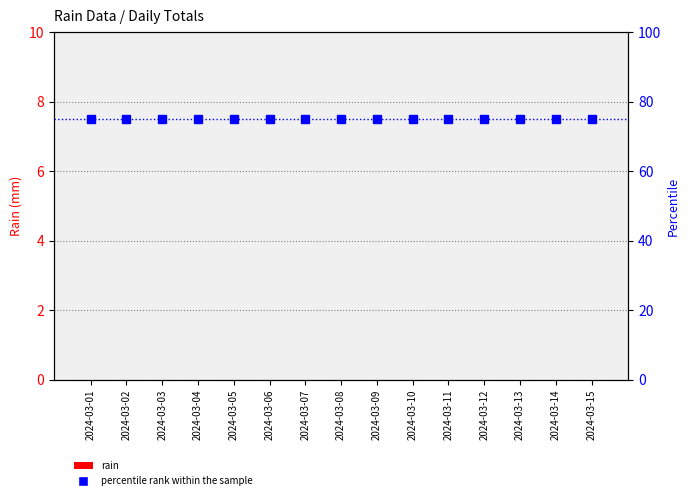

At which category is the sum across all series the highest?

2024-03-01